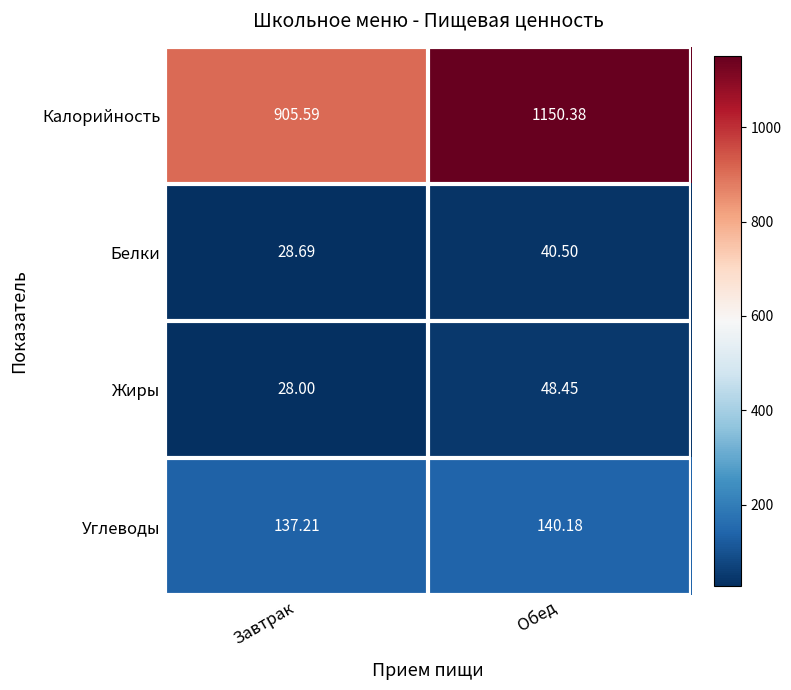

What is the difference between the highest and lowest values at Завтрак?

877.6